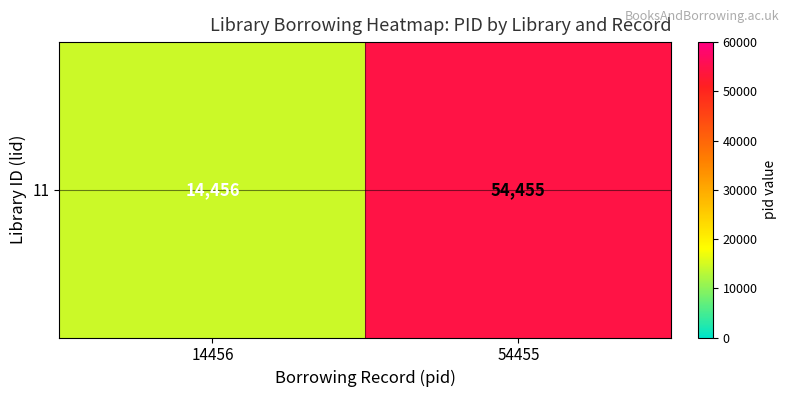

List the labels in order of value, smallest first.

14456, 54455